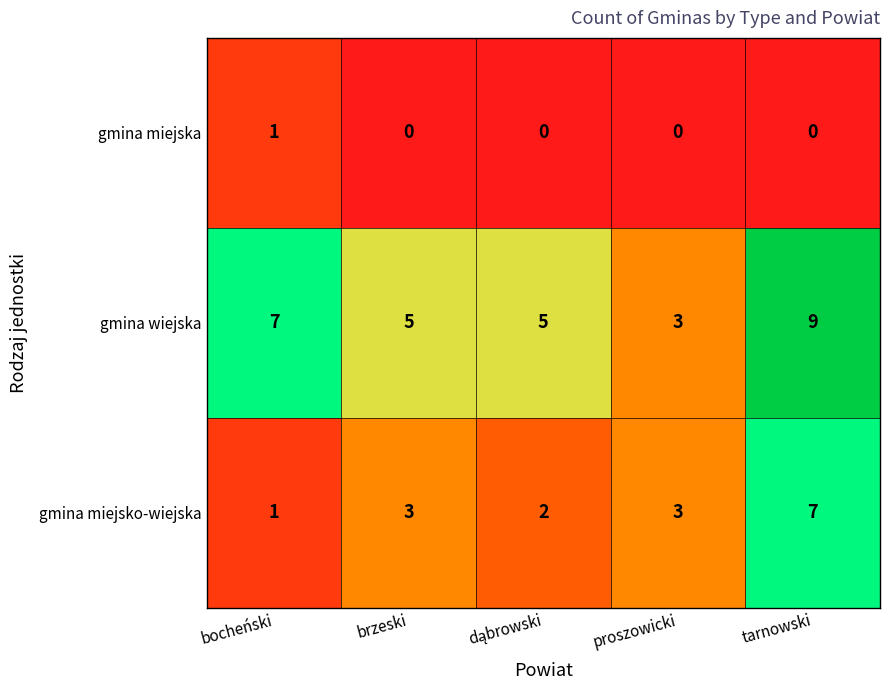

The value of gmina miejsko-wiejska at bocheński is 1. True or false?

True